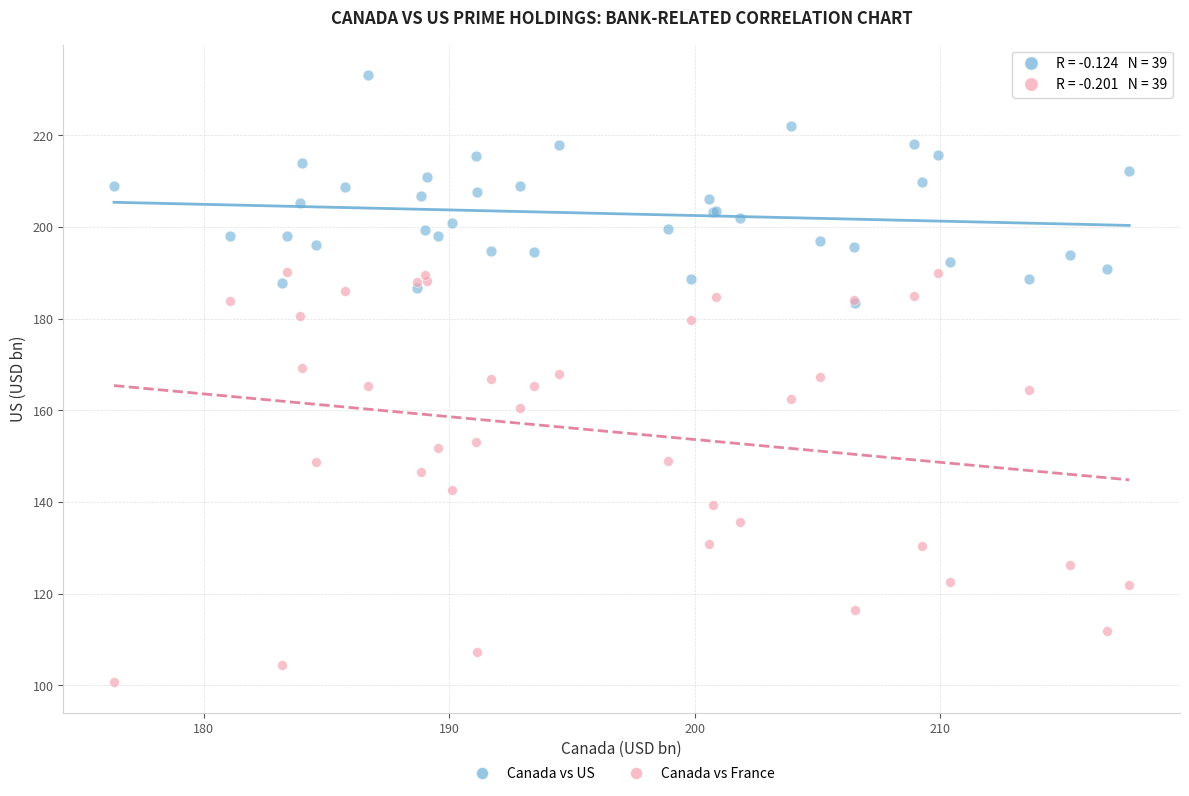

Which series has the largest Y range (max minus min)?

Canada vs France